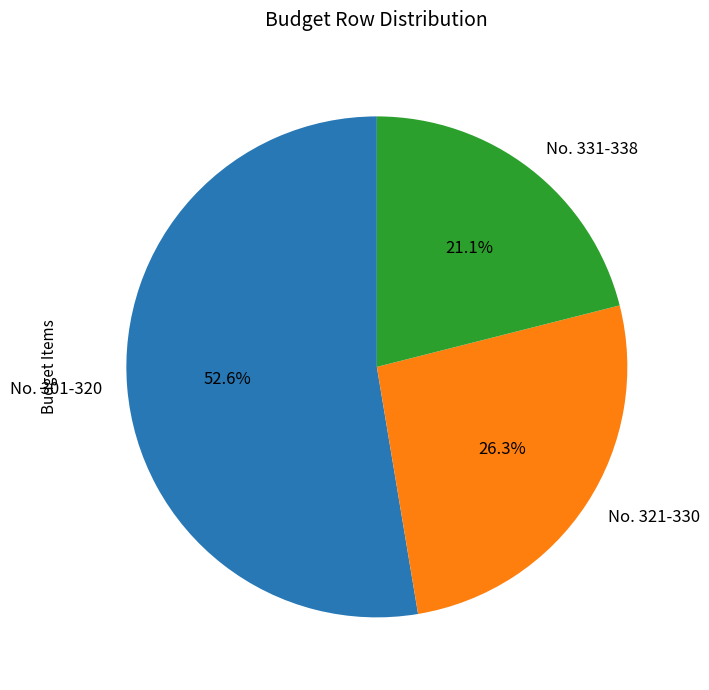

Which category accounts for the majority?

No. 301-320